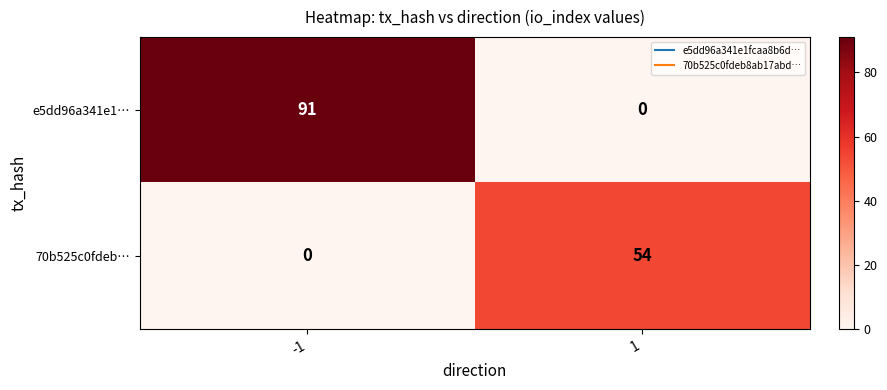

Between -1 and 1, which series saw the biggest shift?

e5dd96a341e1…